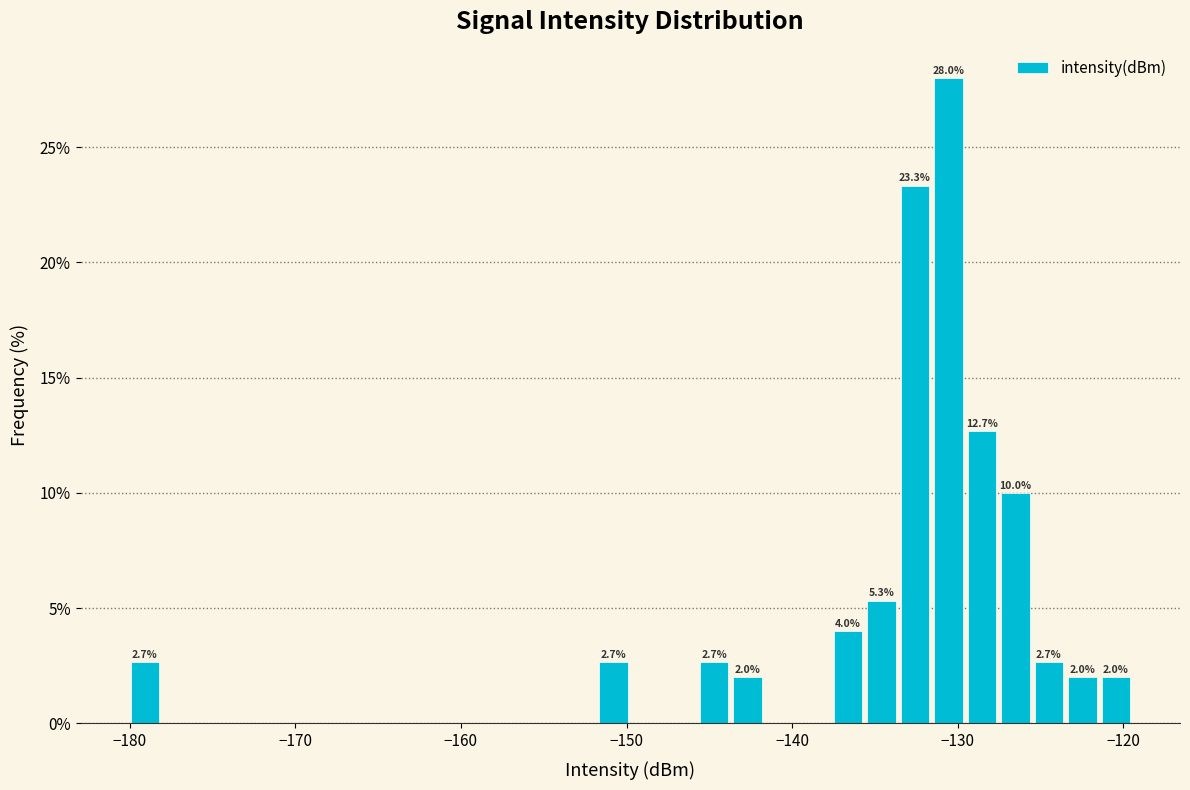

Around what value on the x-axis is the tallest bar? Give the approximate position of its centre, as read against the axis.

-131